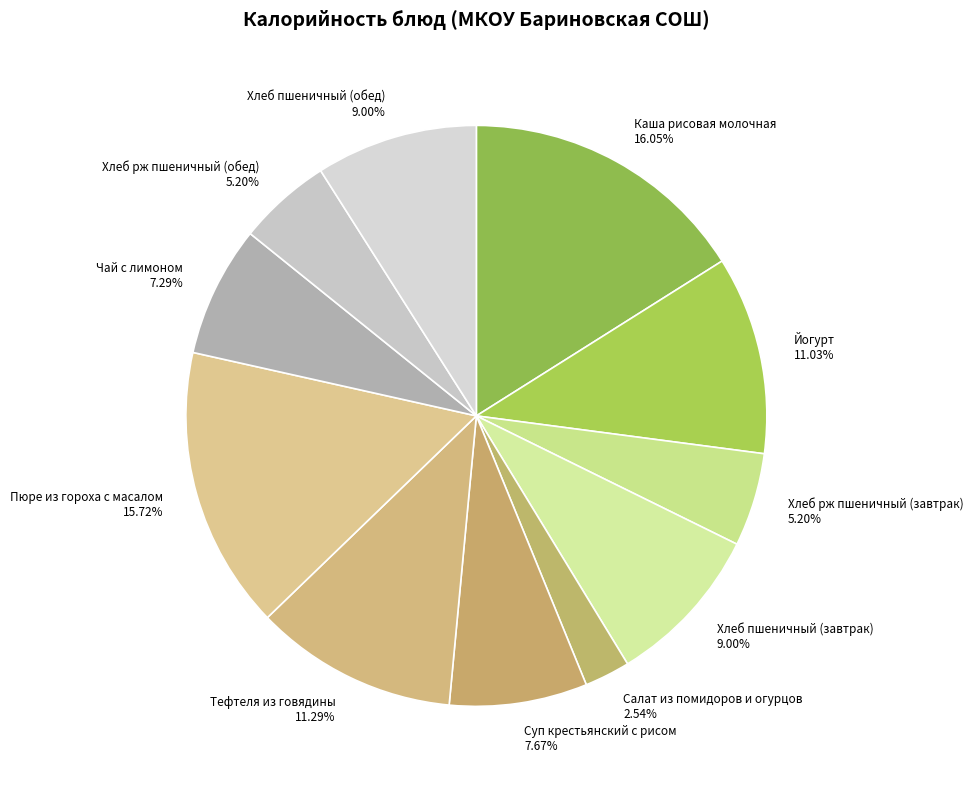

The Чай с лимоном slice represents 19% of the pie. True or false?

False